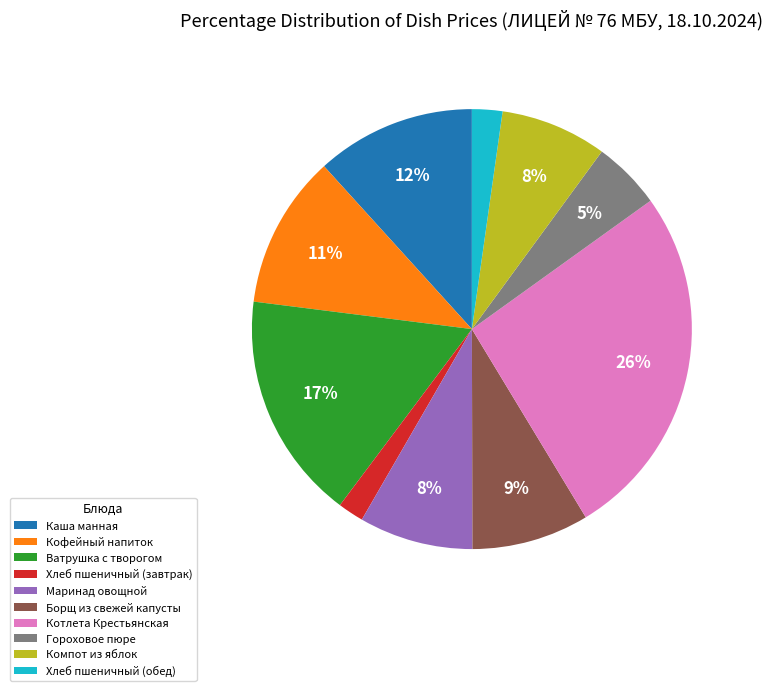

Count the number of slices in the pie.

10